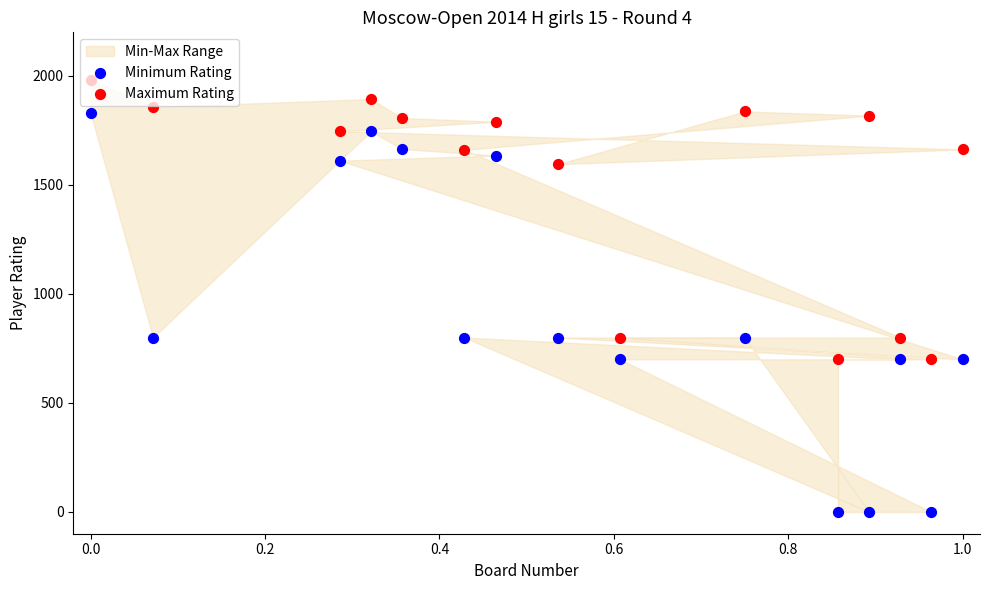

Which series has the largest total across all categories?

Maximum Rating